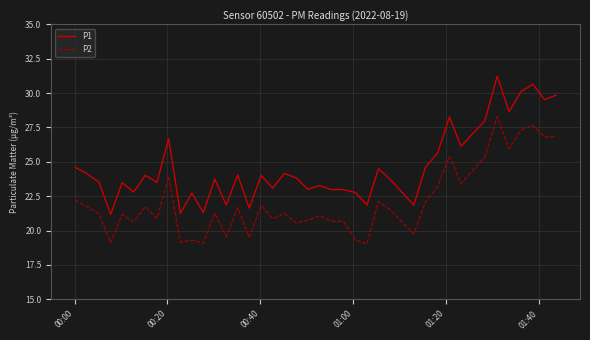

What is the lowest value of the P1 series?

21.2